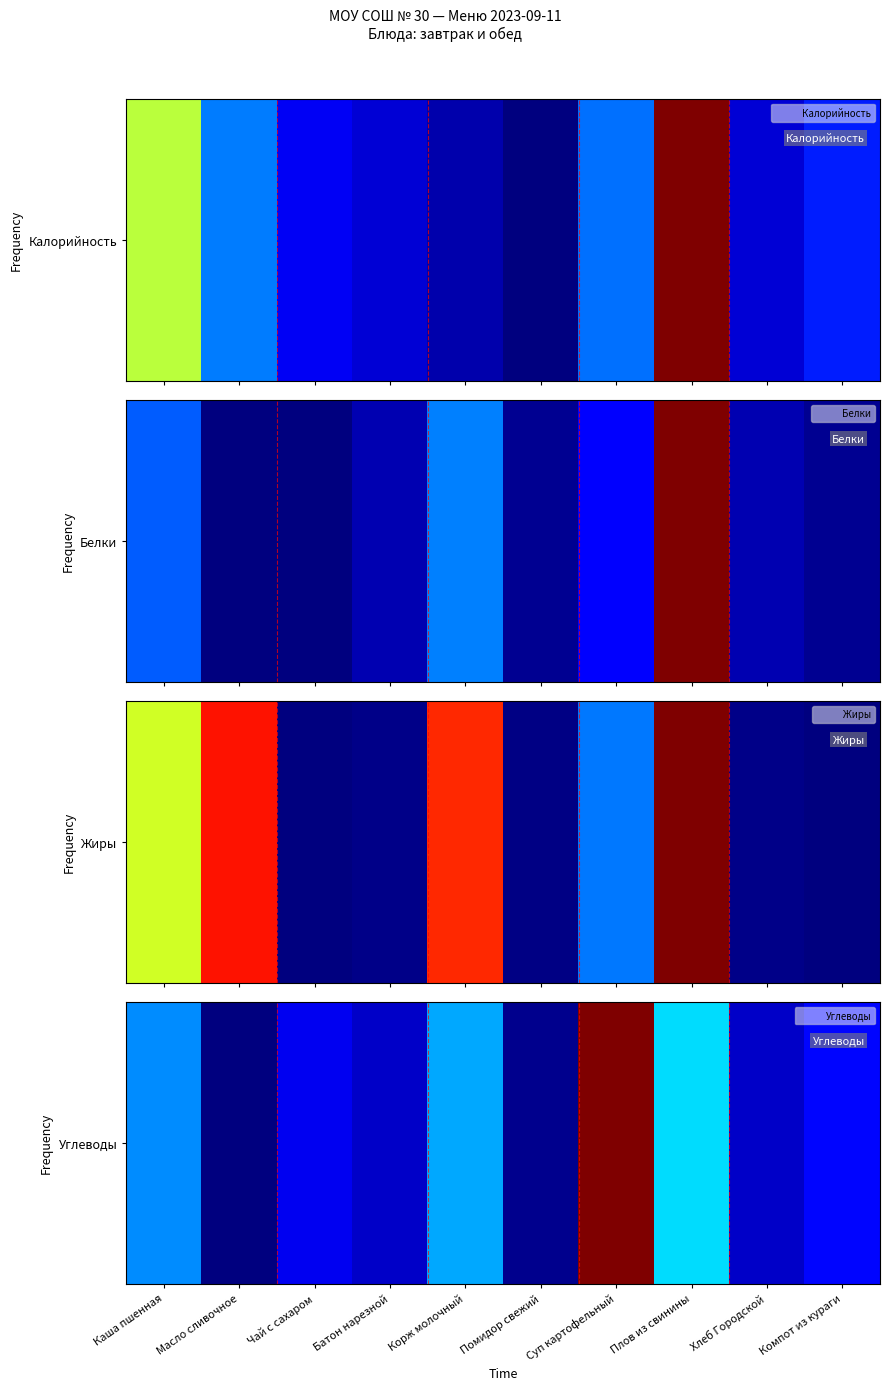

Reading left to right, extract all data points from this chart.

39.9	0.3	15.2	10.2	44.0	2.4	151.5	52.0	10.2	20.2